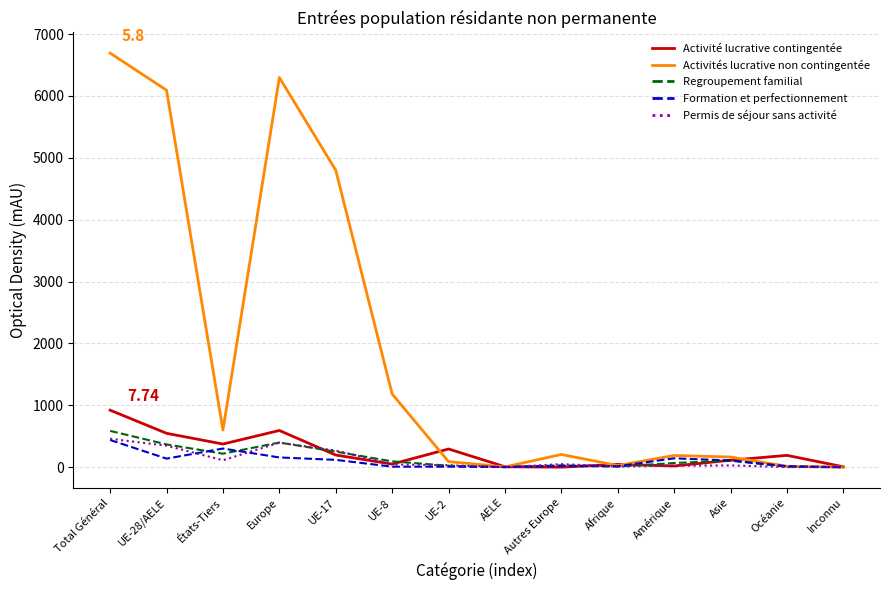

Is it true that Permis de séjour sans activité equals 24 at Amérique?

True